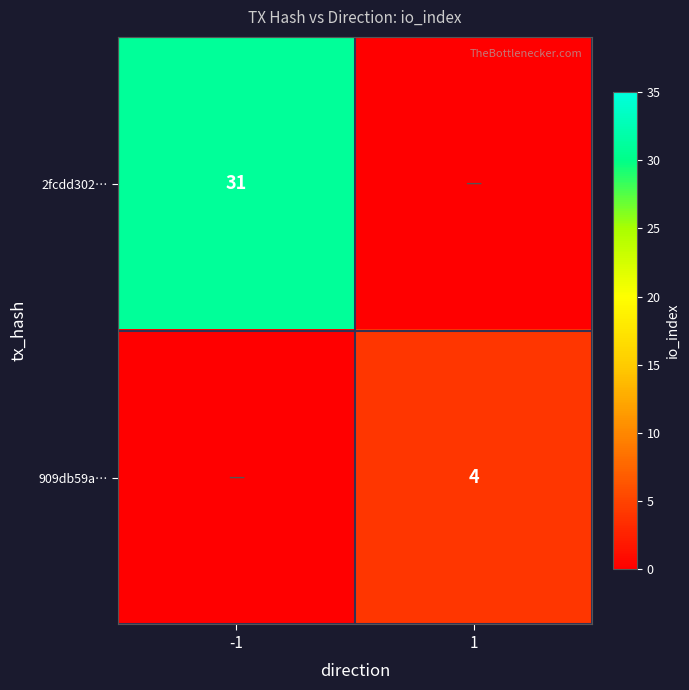

Is it true that 909db59a… equals 7 at 1?

False